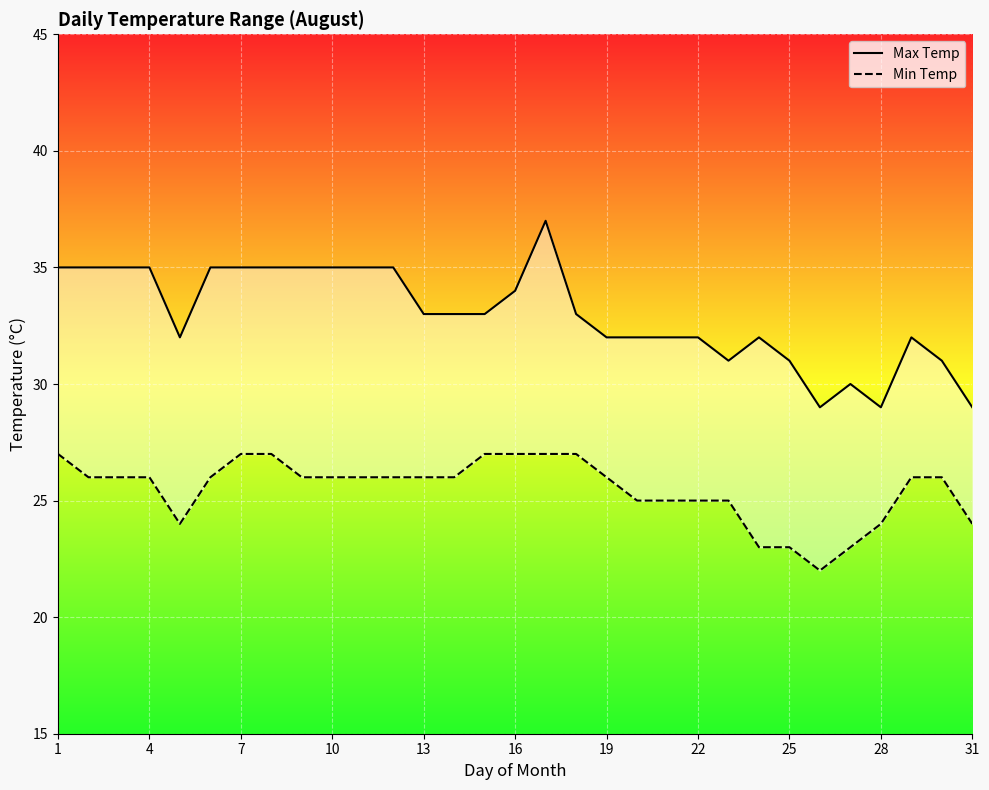

In Min Temp, how many points are lower than both neighbors (excluding endpoints)?

2